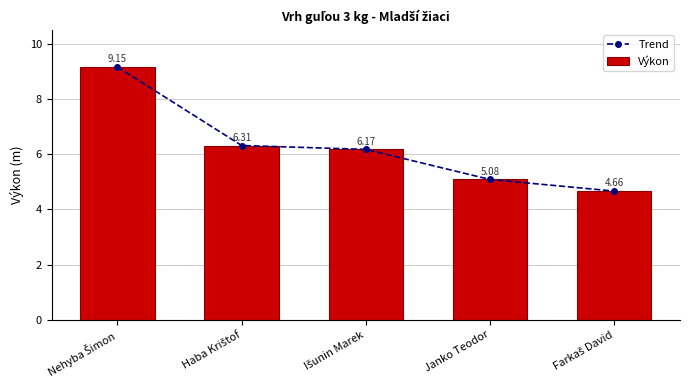

At which label does Výkon reach its minimum?

Farkaš David